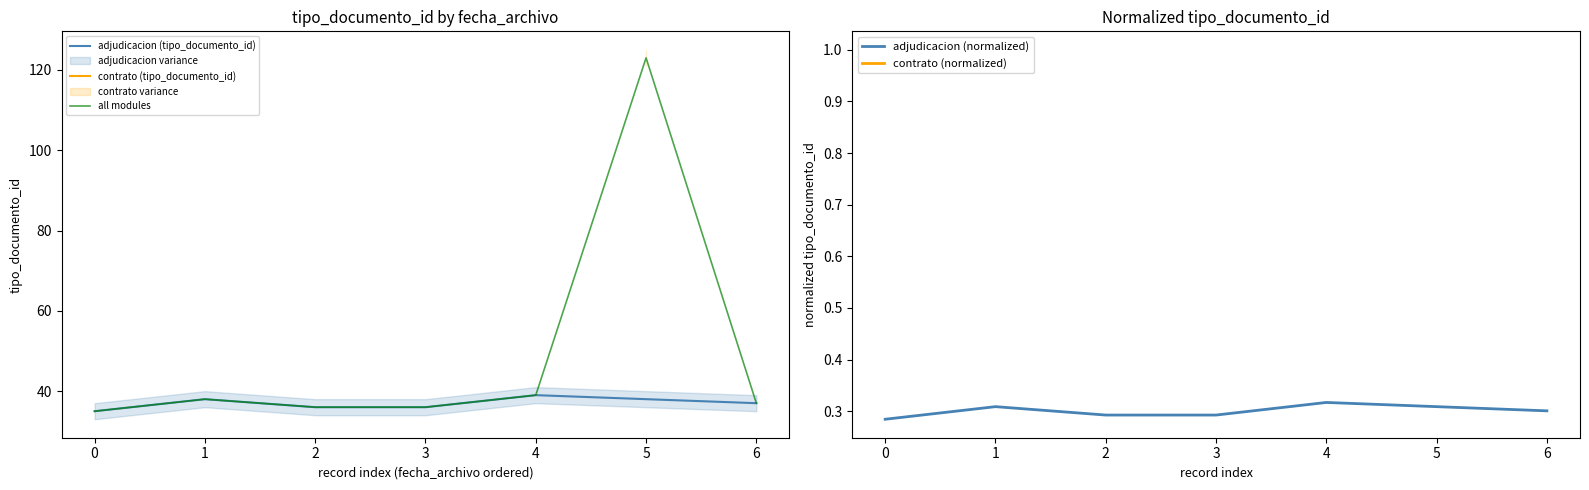

Is it true that all modules equals 19 at 0?

False